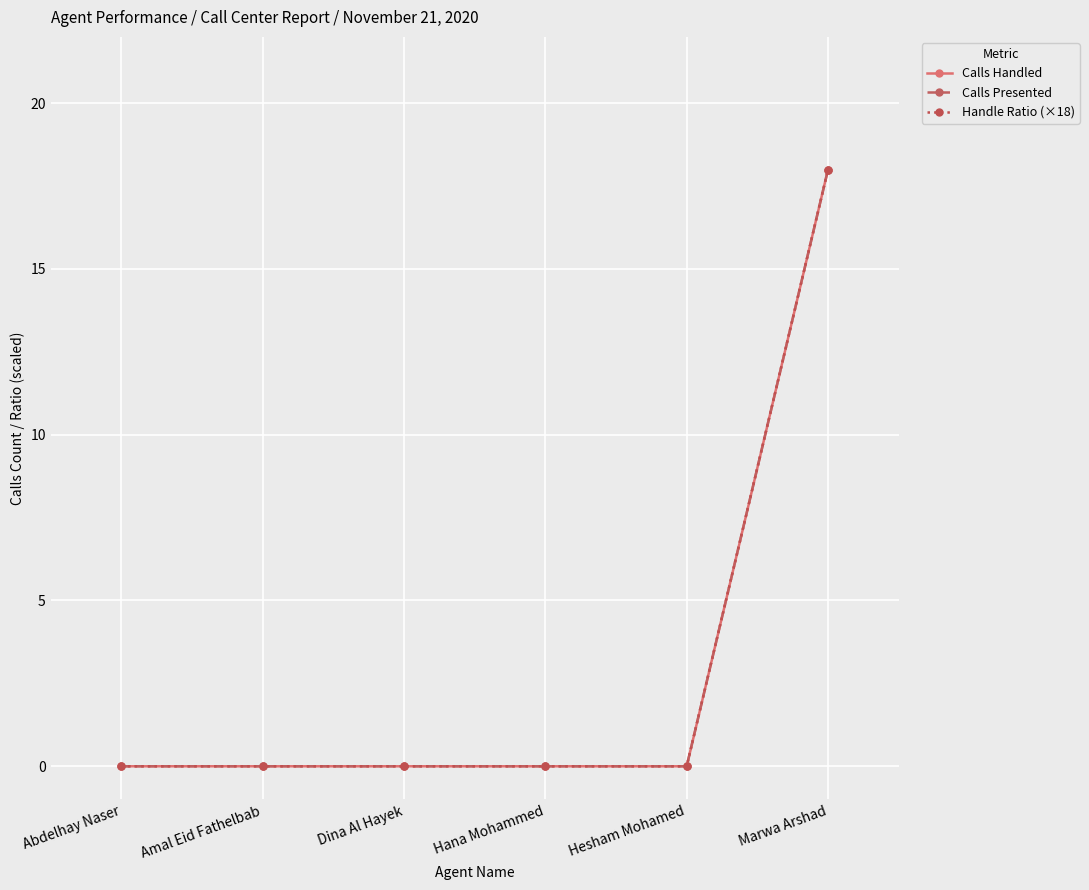

How many lines are shown in the chart?

3